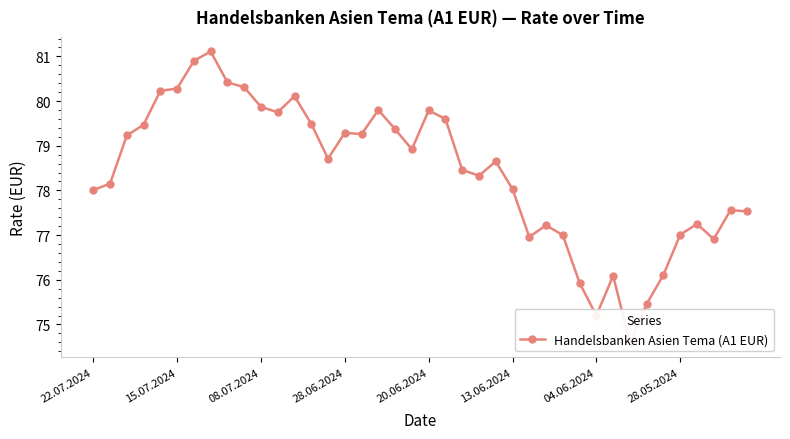

How many lines are shown in the chart?

1